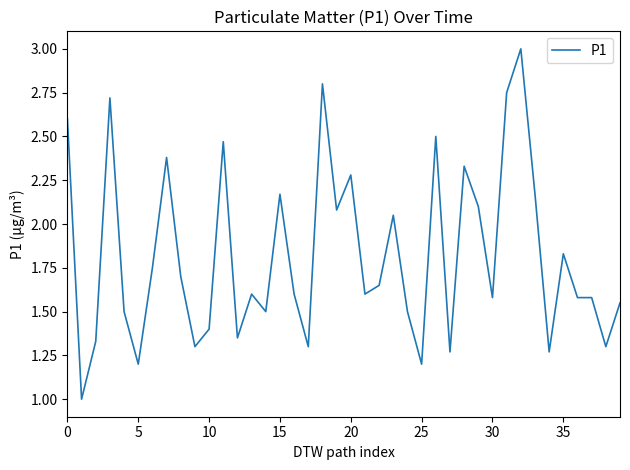

What is the greatest value displayed?

3.0